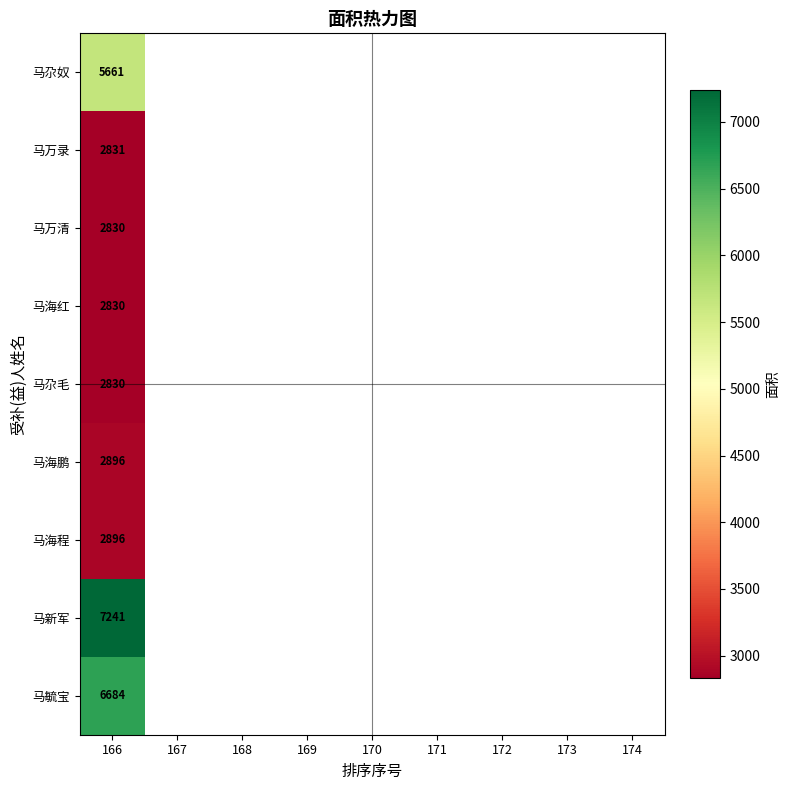

Between 167 and 174, which is larger?

174